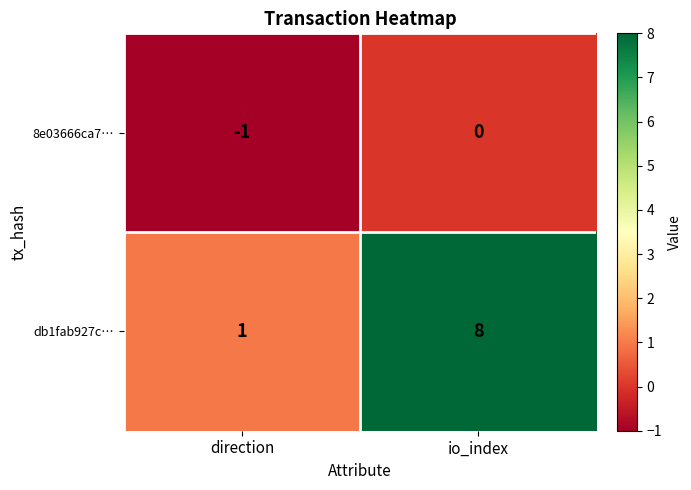

Is the value of db1fab927c… at io_index greater than the value of 8e03666ca7… at direction?

Yes